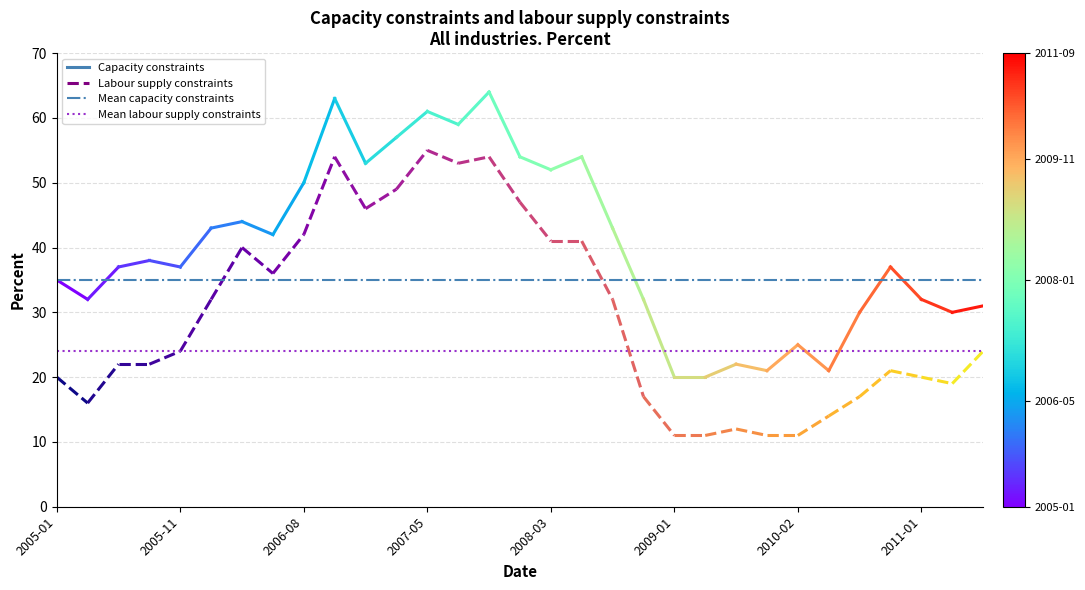

The Mean capacity constraints series shows 35 at 2005-01. True or false?

True